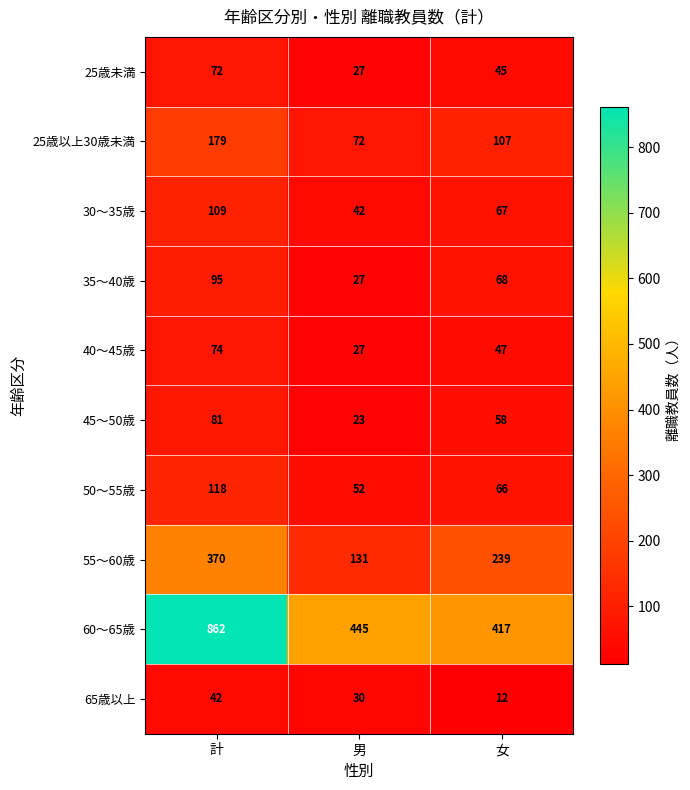

What is the greatest value displayed?

862